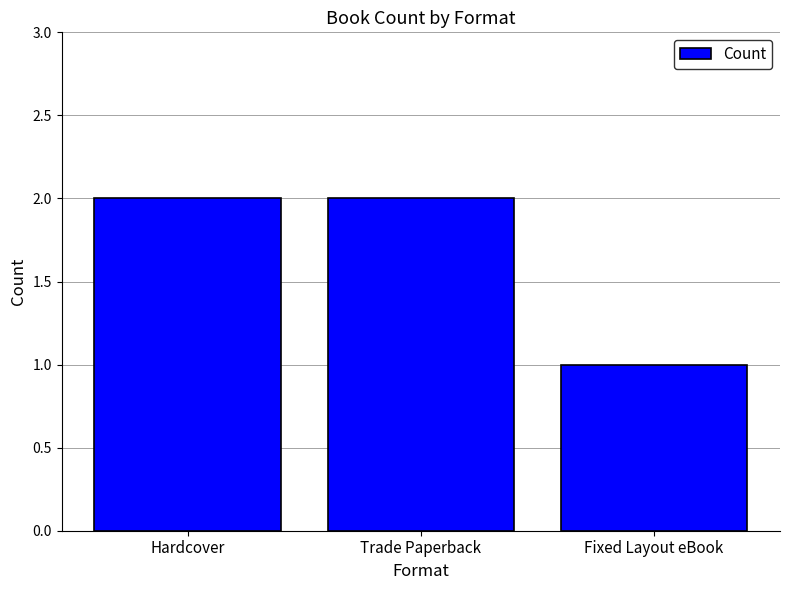

What value does the data have at Fixed Layout eBook?

1